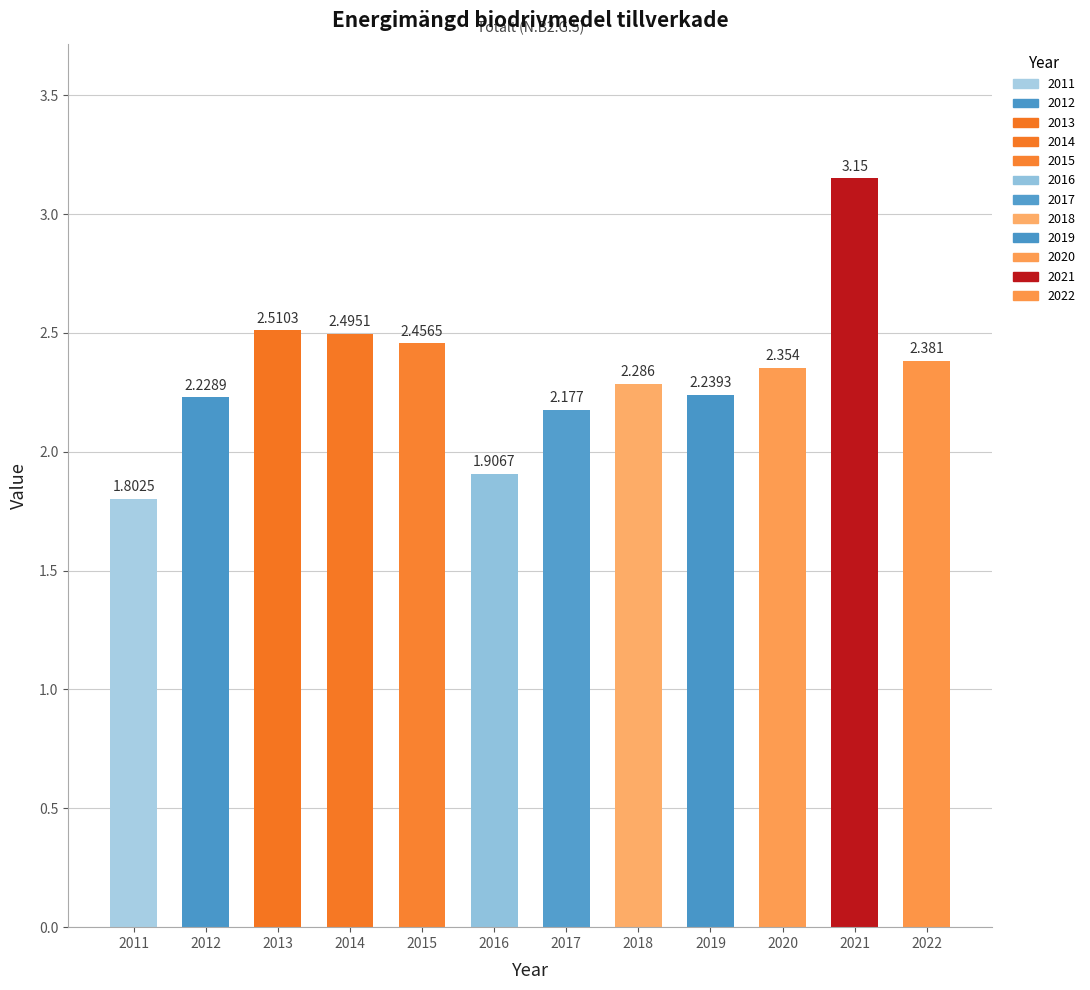

How many values are below 2?

2